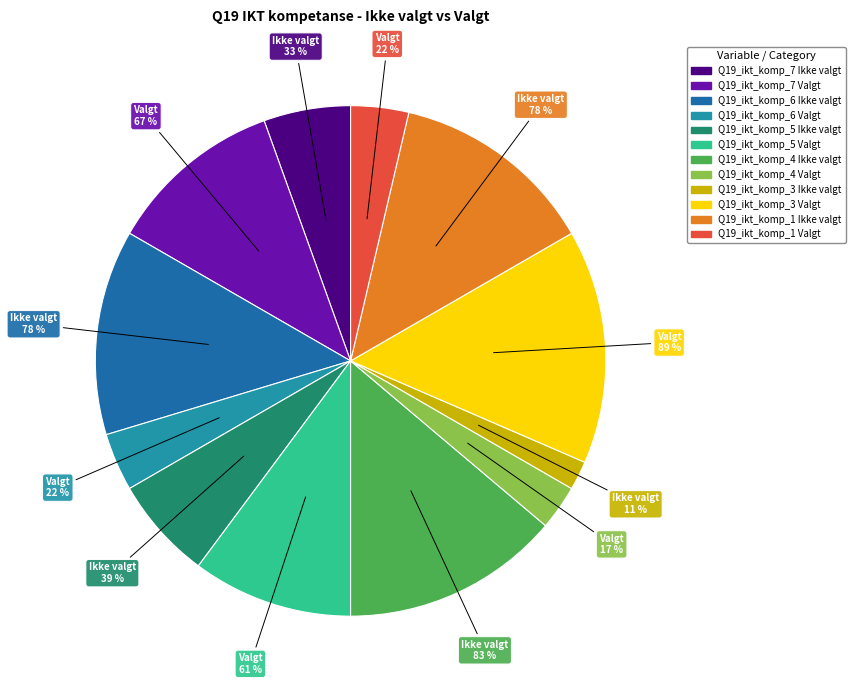

What portion of the pie excludes Q19_ikt_komp_4 Valgt?

97.2%